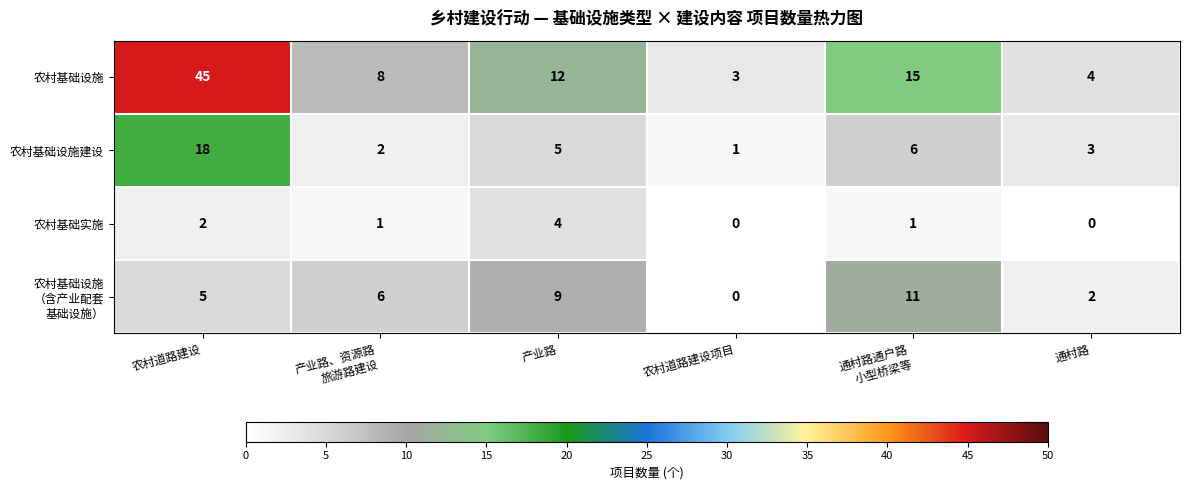

What is the sum of all 农村基础设施 values?

87